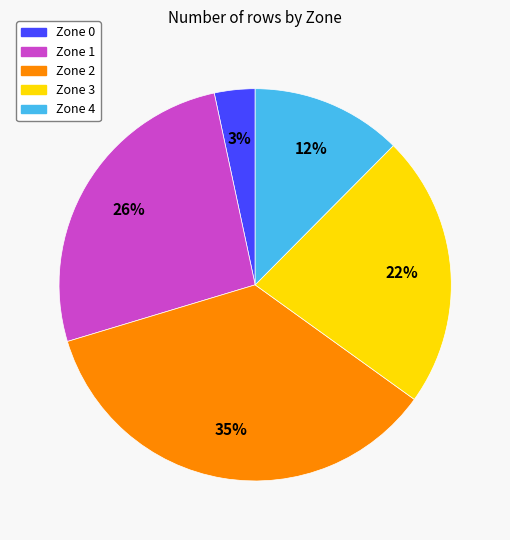

To the nearest percent, what portion does Zone 4 represent?

12%